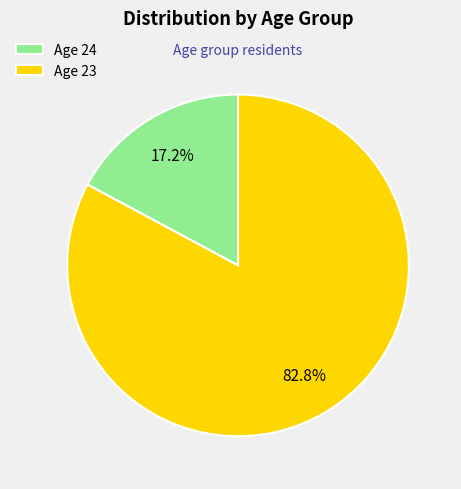

Which slice represents more than half of the pie?

Age 23